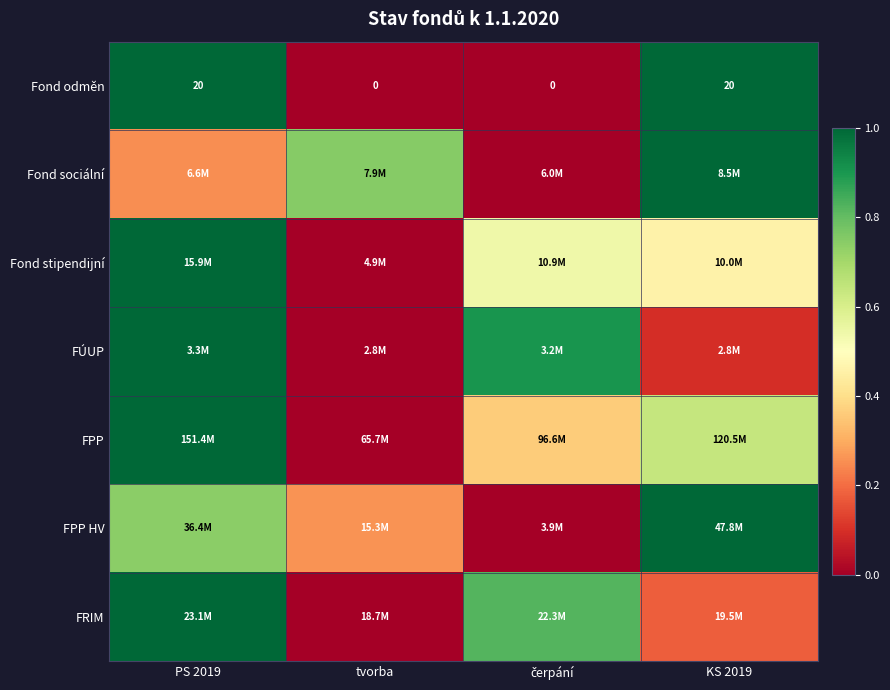

How many positive values does the Fond odměn series have?

2